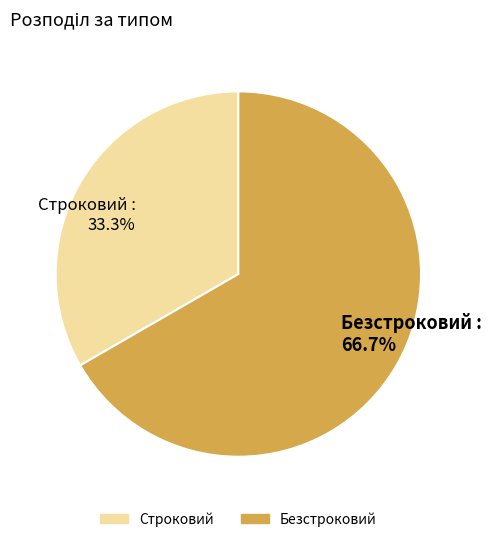

Is Безстроковий the majority of the pie?

Yes